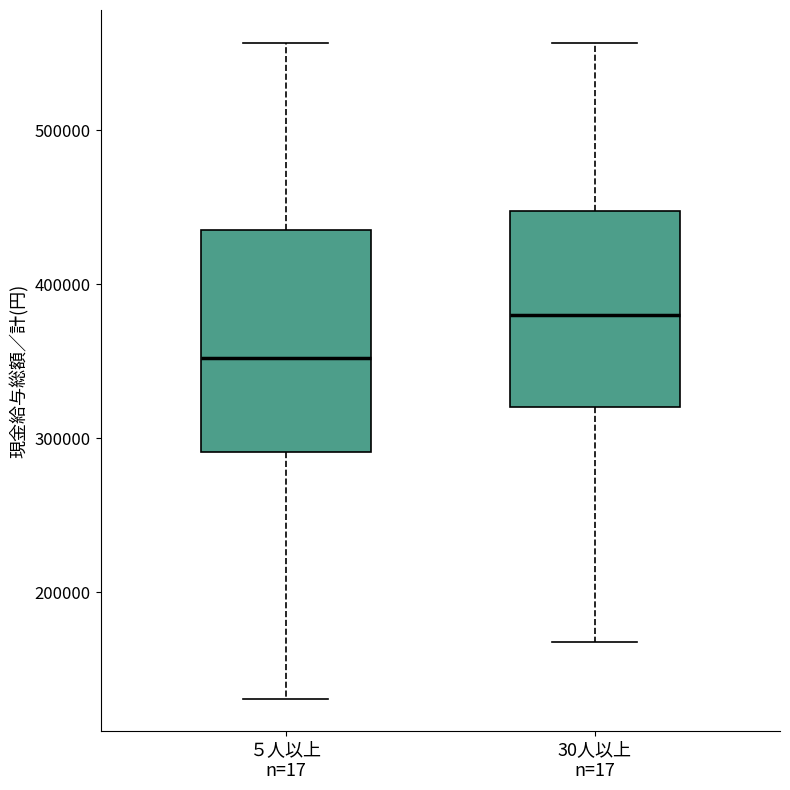

Which box is the tallest, from its lower edge to its upper edge?

５人以上 n=17